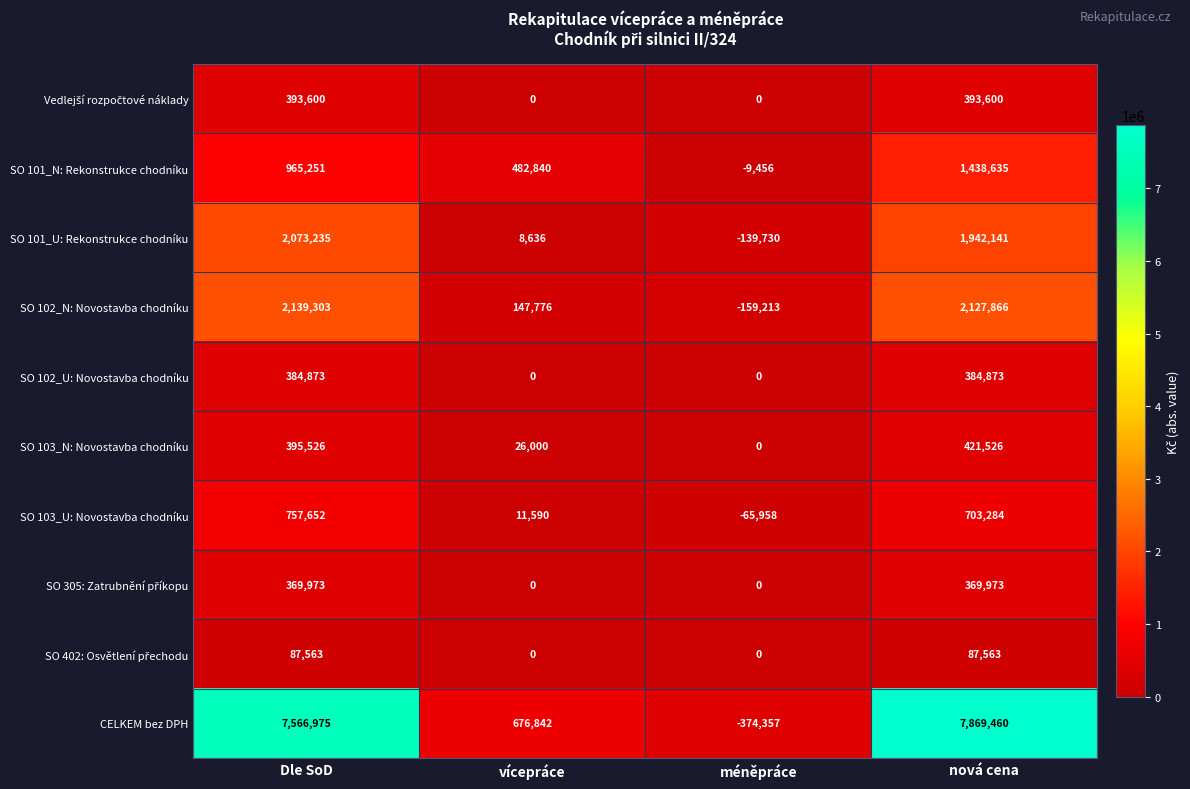

What is the greatest value displayed?

7869460